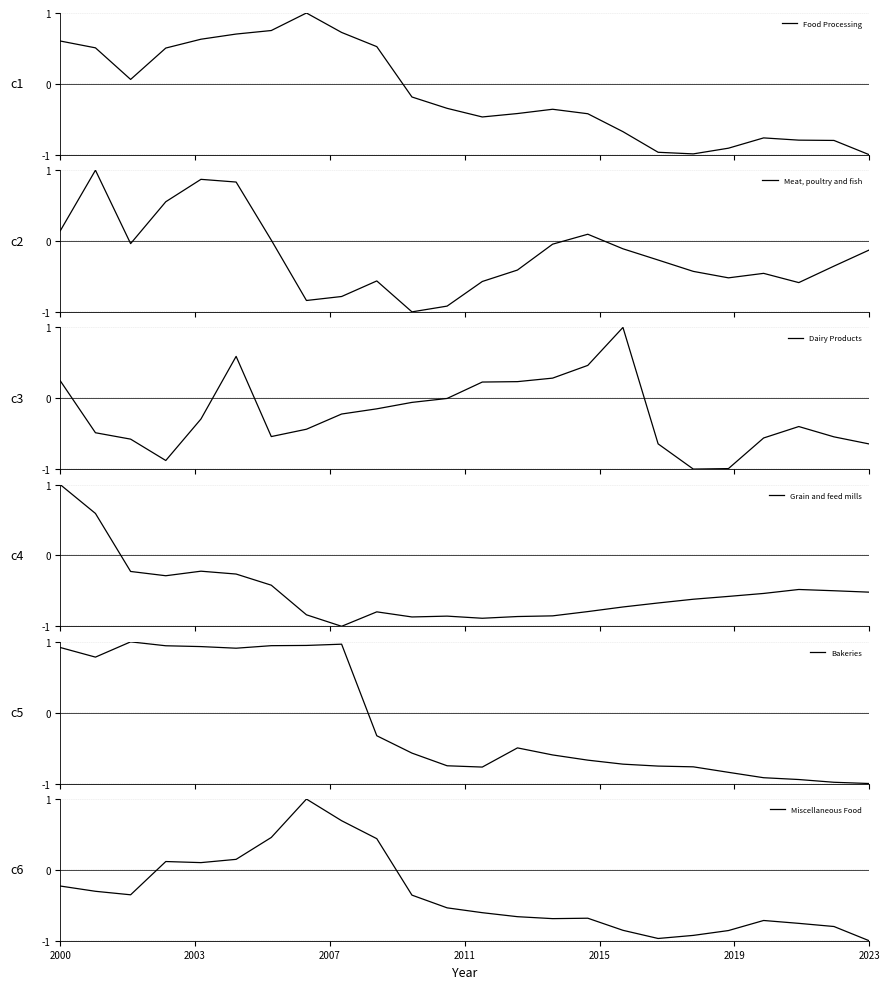

How many interior local valleys does the Bakeries series have?

3